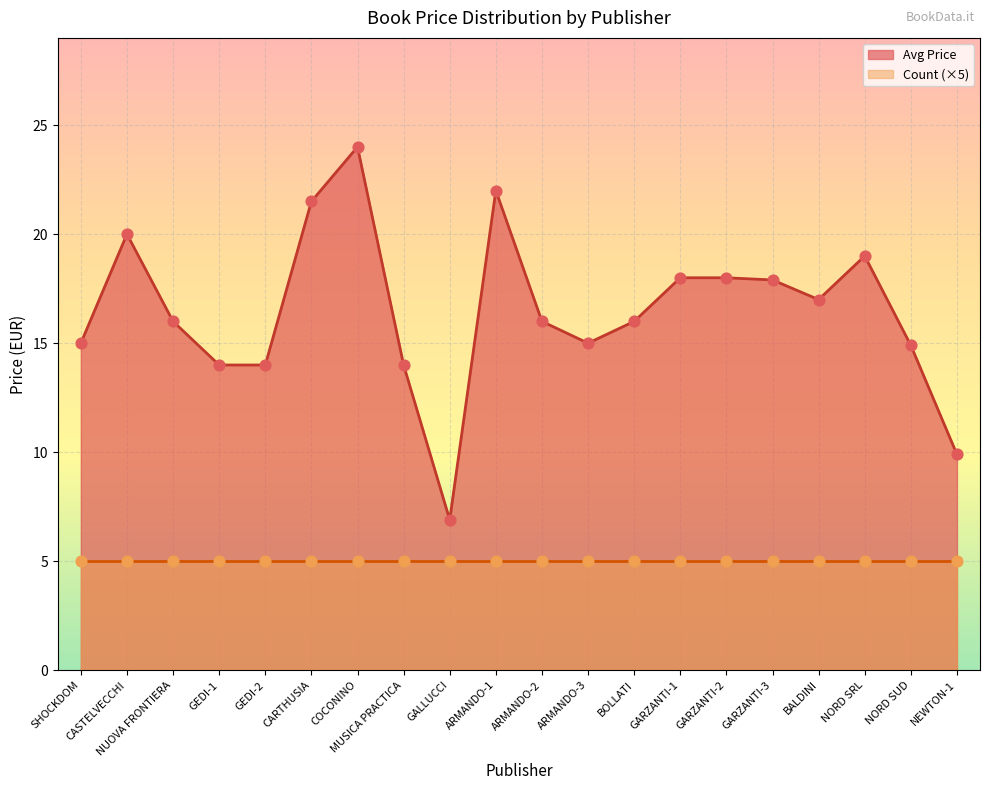

What is the ratio of the value at SHOCKDOM to the value at MUSICA PRACTICA?

1.1